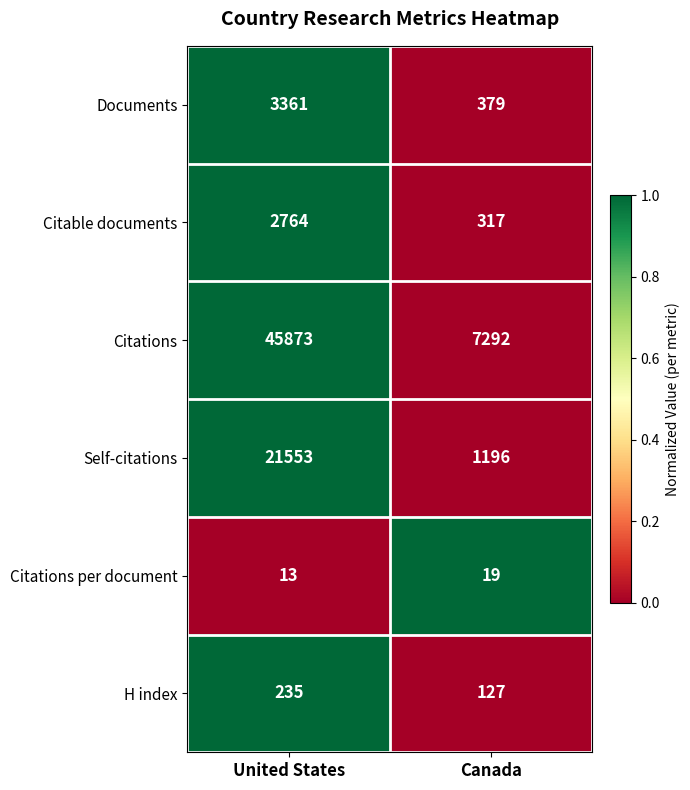

How many data points does each series have?

2